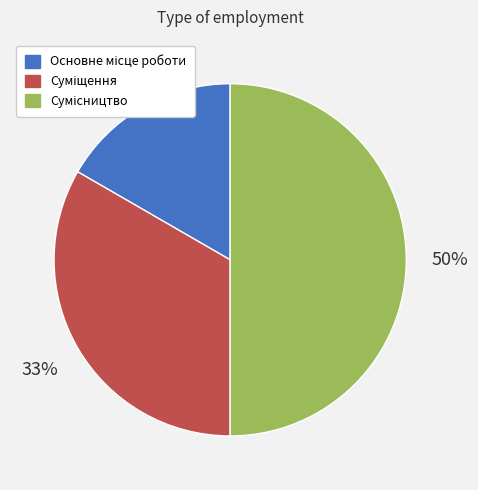

To the nearest percent, what is the average slice percentage?

33%